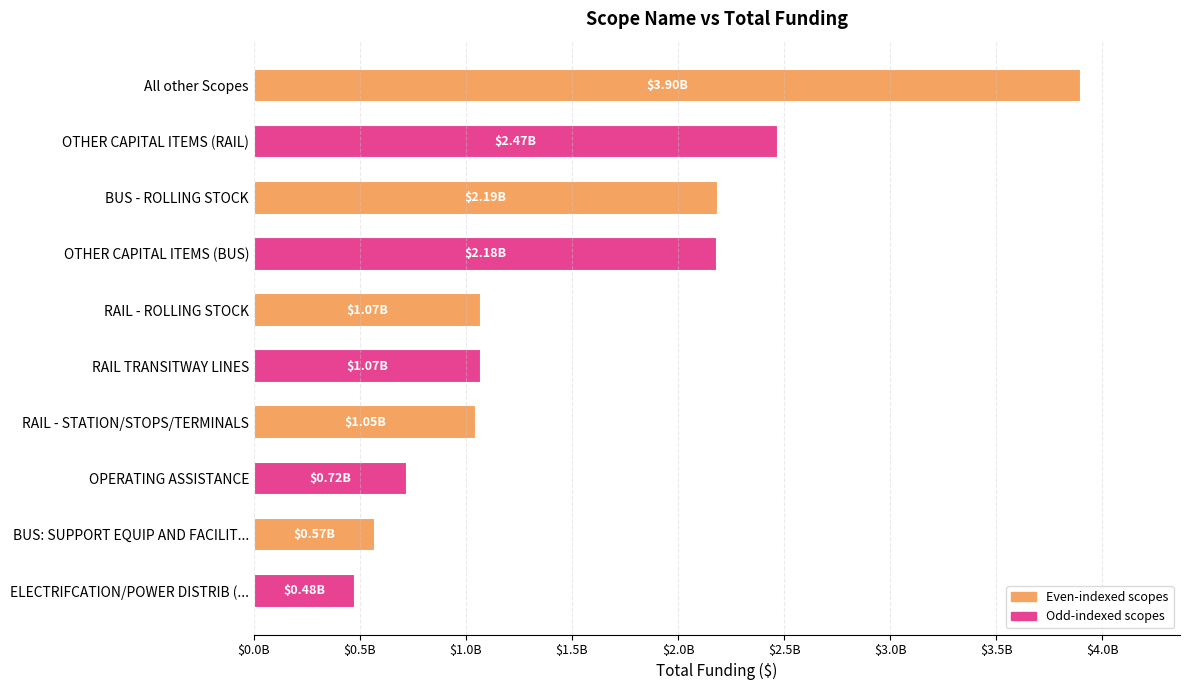

What is the smallest value displayed?

476392175.0